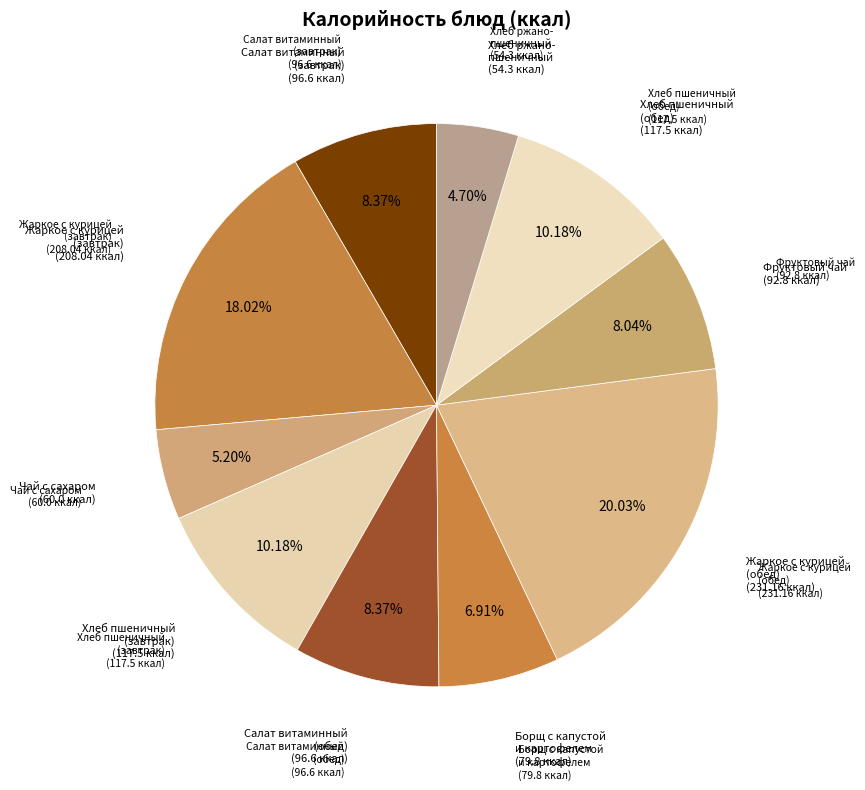

How many segments does this pie chart have?

10